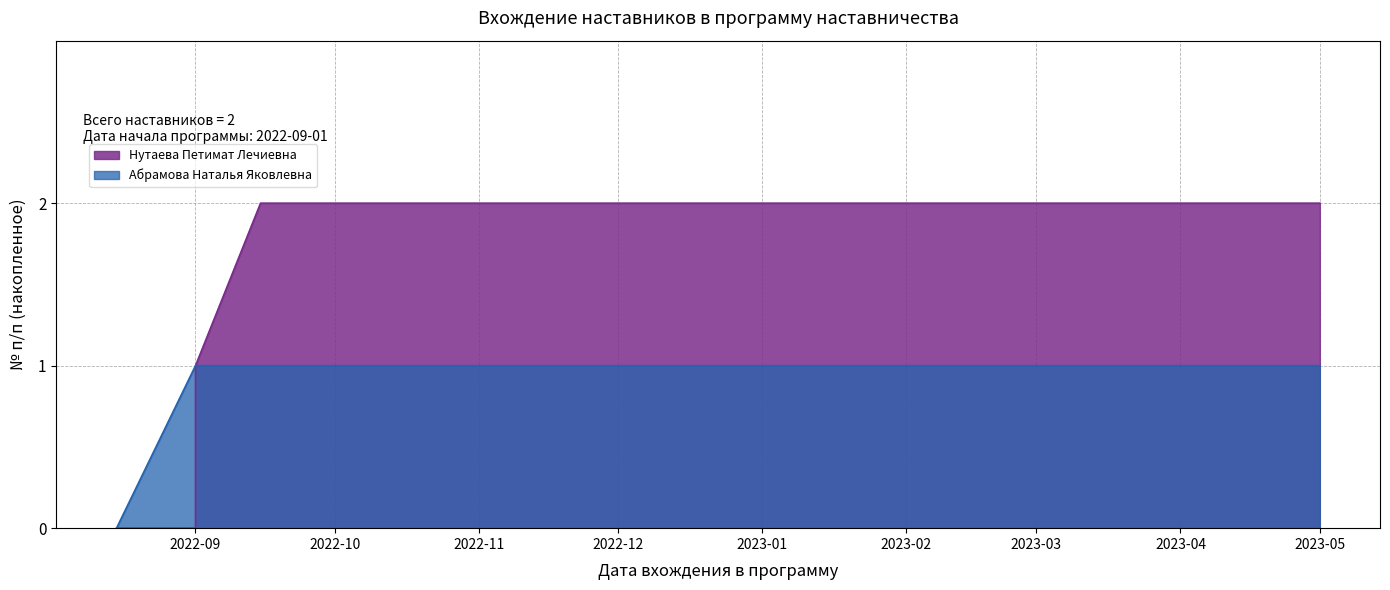

What is the sum of all values?

3